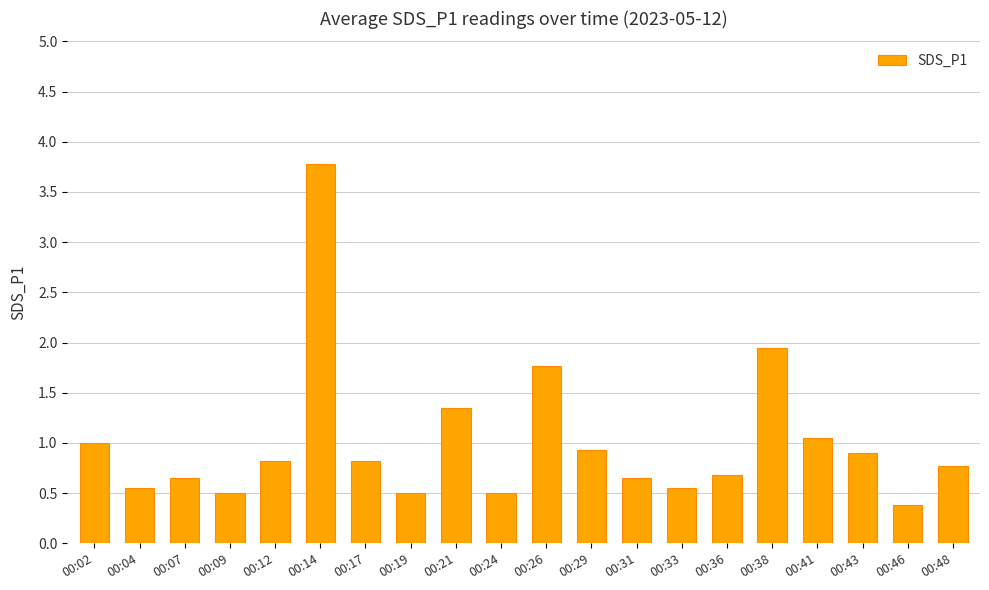

Does the chart contain stacked bars?

No